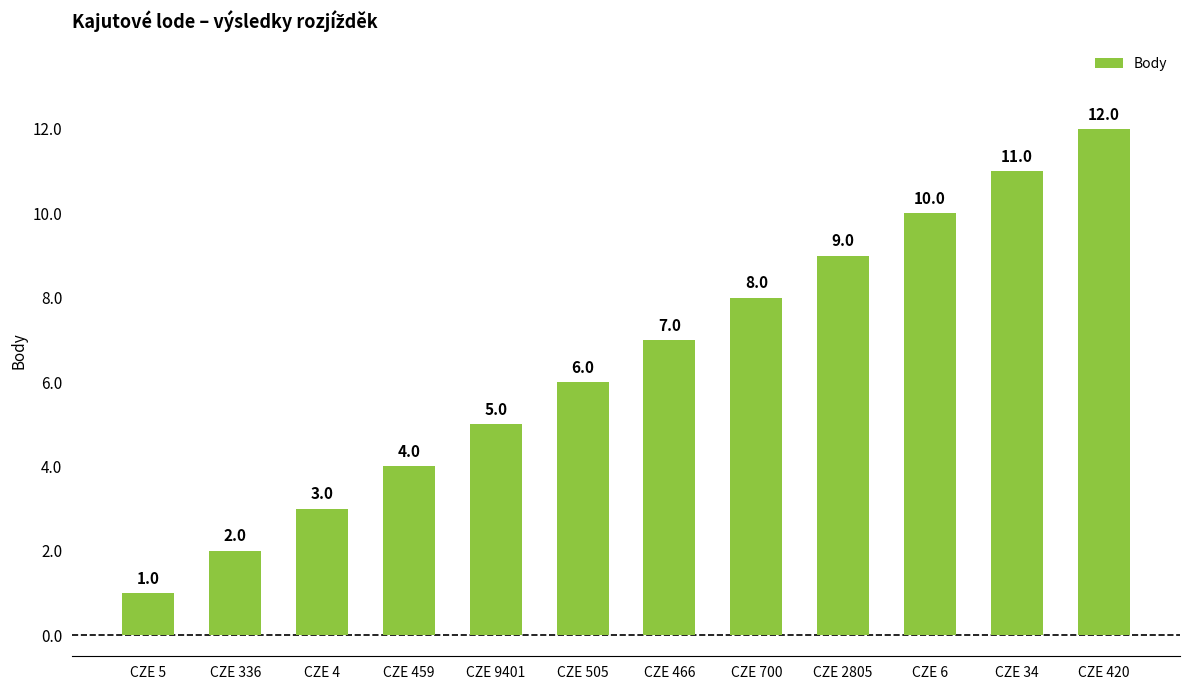

True or false: the data shows 9 at CZE 2805.

True